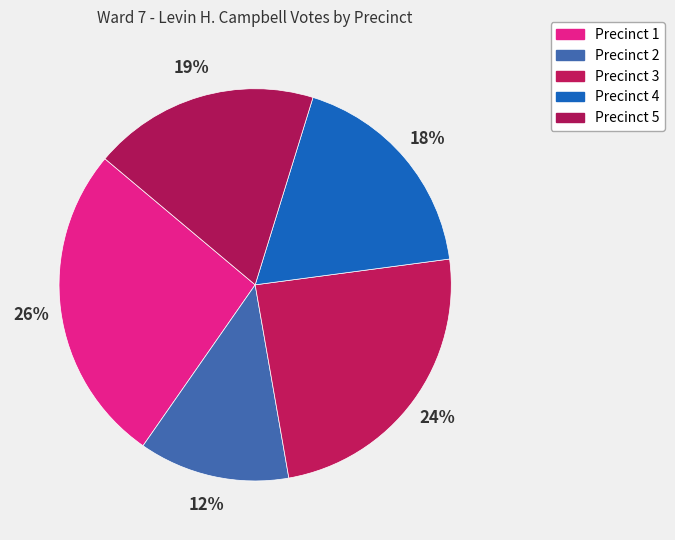

How many segments does this pie chart have?

5